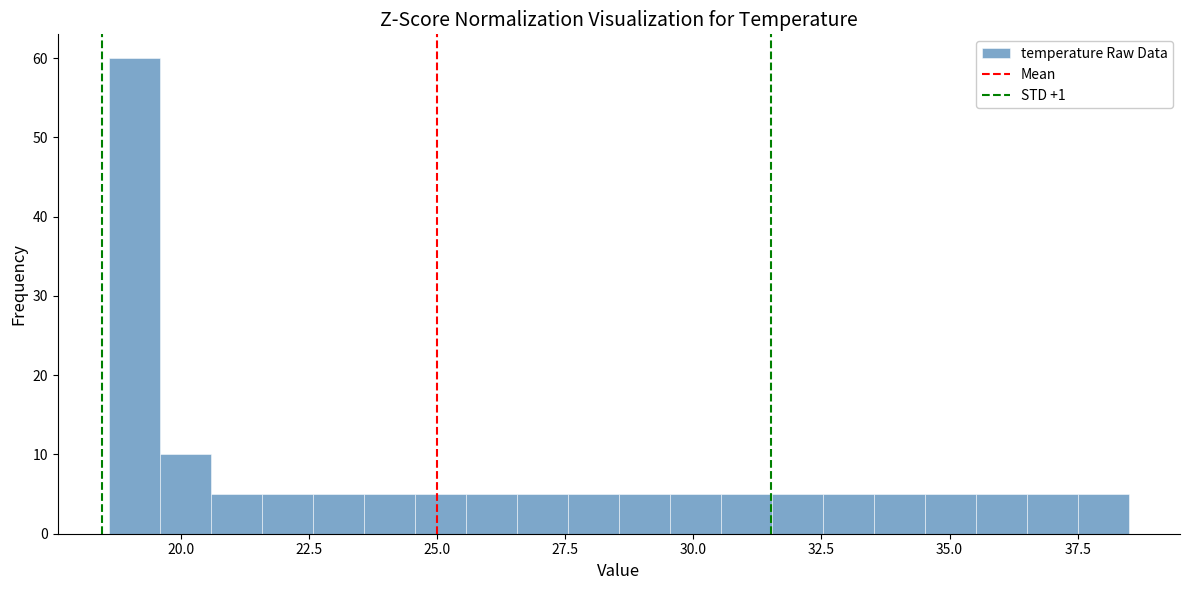

Read against the x-axis, roughly where is the centre of the tallest bar?

19.0